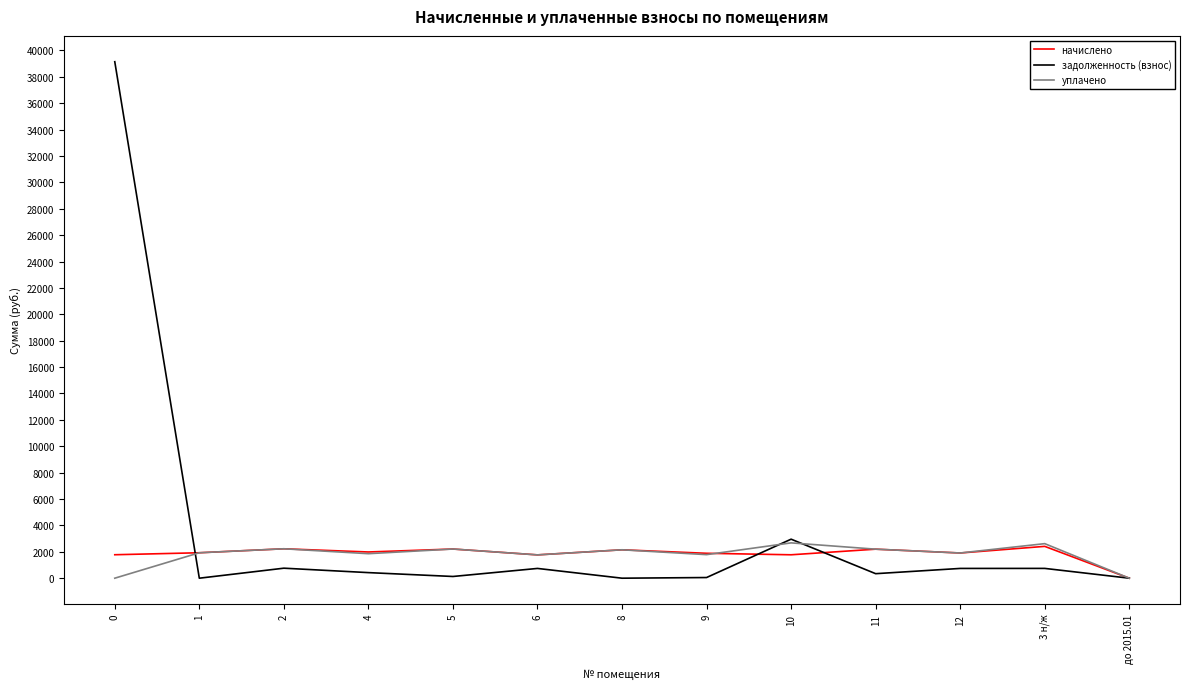

The value of уплачено at 8 is 2151.9. True or false?

True